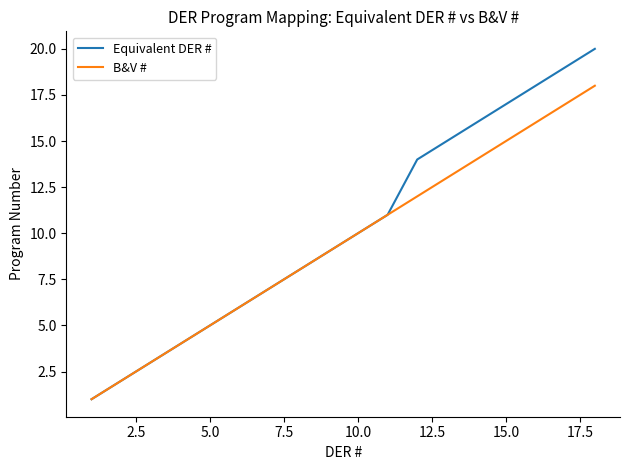

What is the maximum value for B&V #?

18